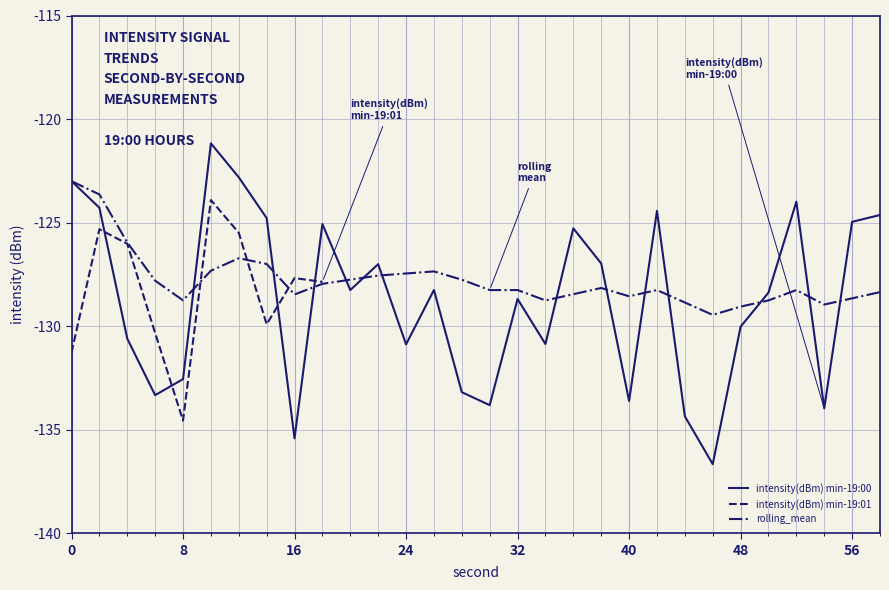

What is the difference between the rolling_mean values at 28 and 48?

1.3